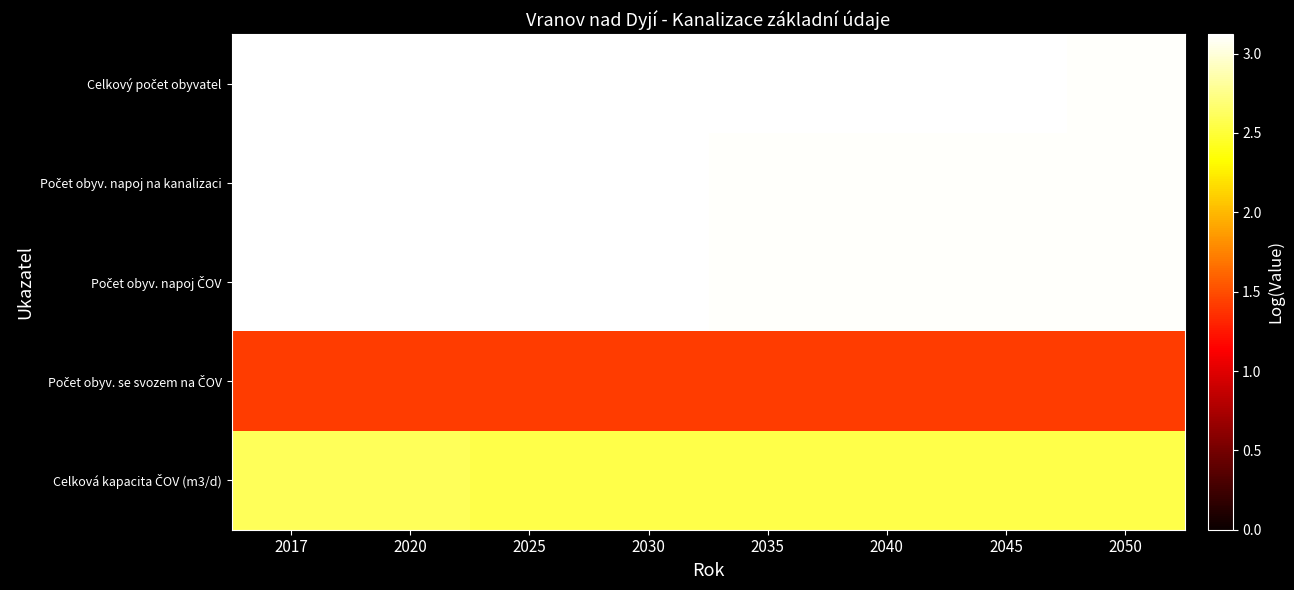

What is the greatest value displayed?

3.1